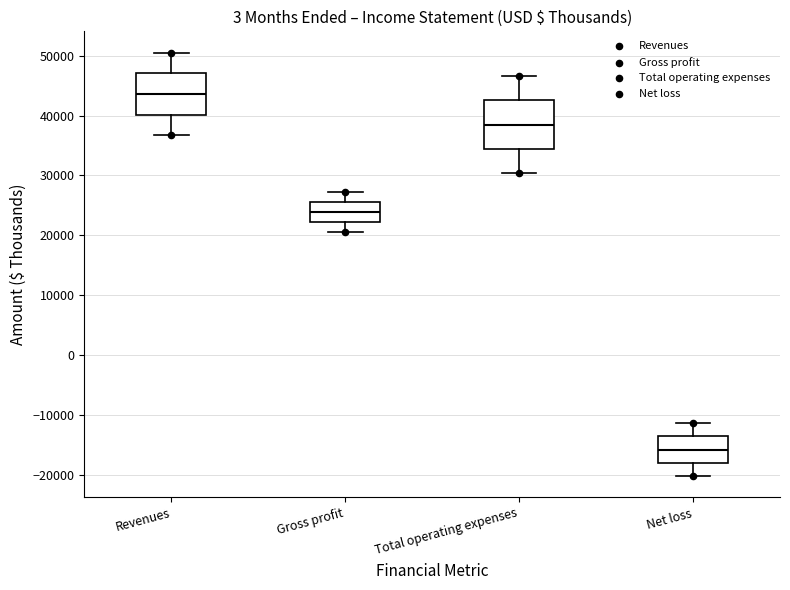

Where does the upper whisker of the box for Total operating expenses end on the y-axis? The values are not printed on the chart, so give them approximately, as read against the axis.

47000